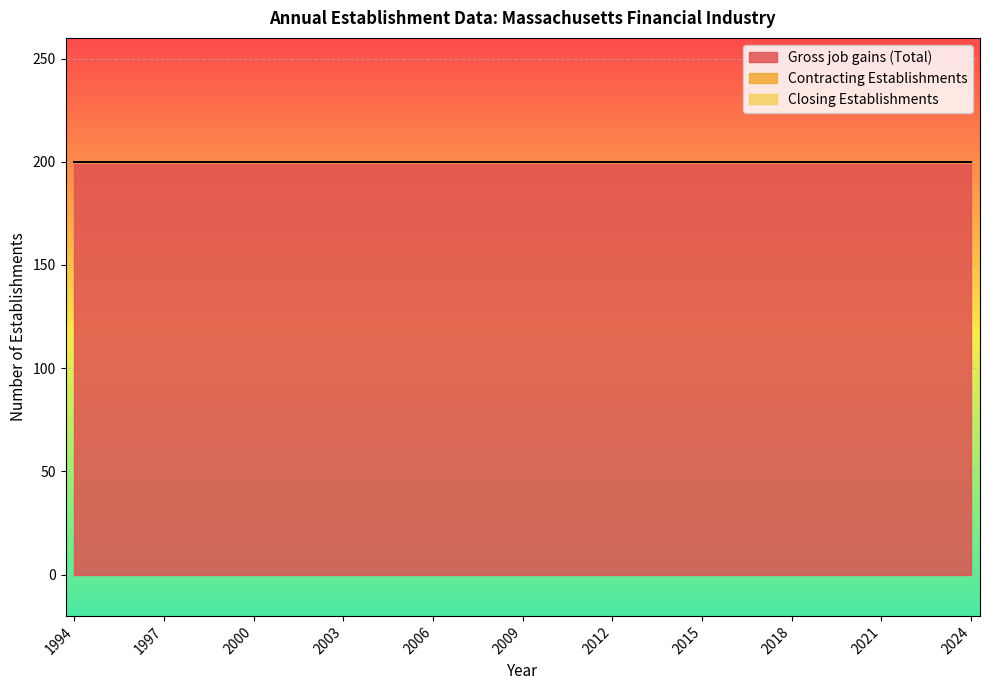

Is it true that Contracting Establishments equals 0 at 2014?

True